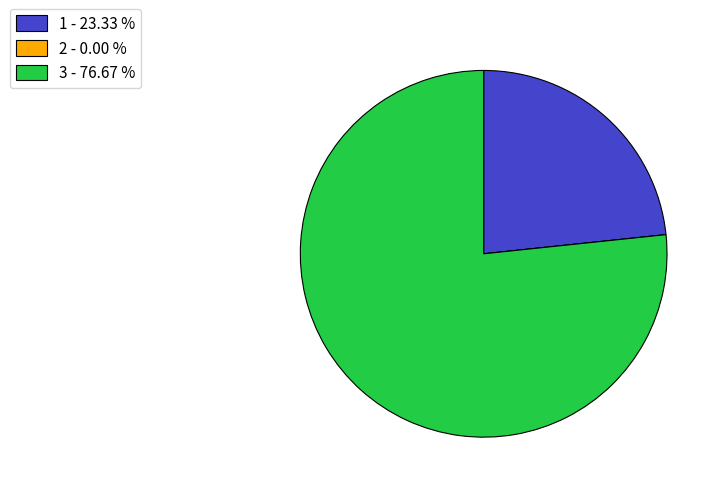

Is there a majority slice in this chart?

Yes